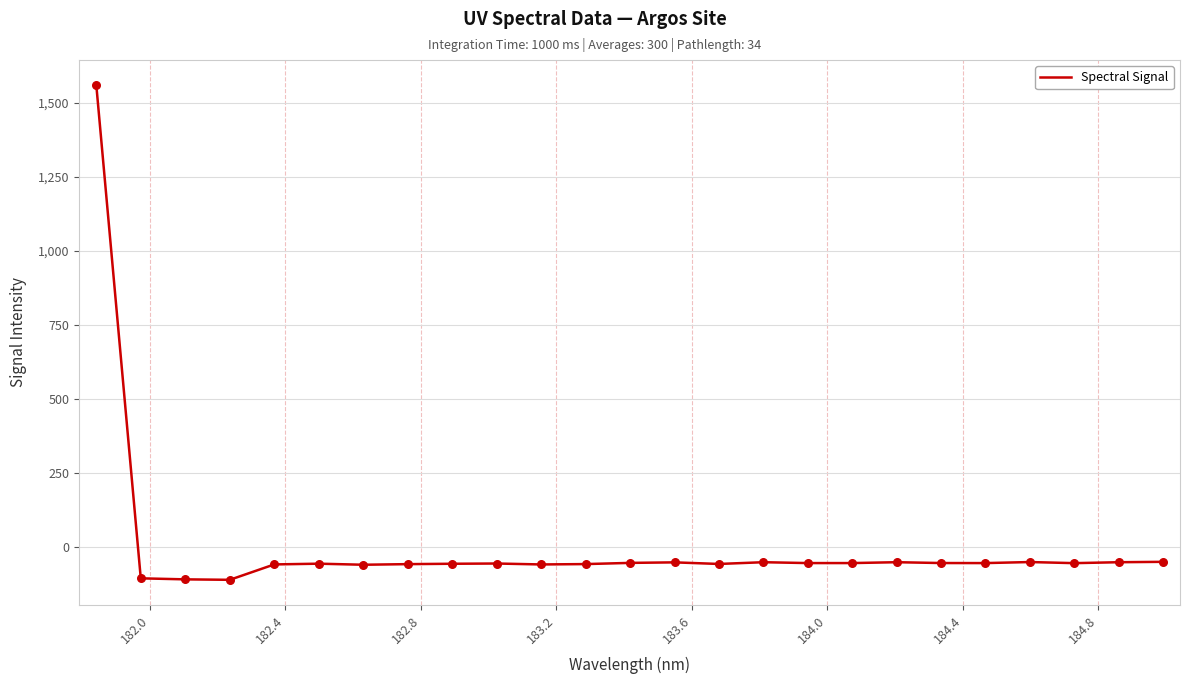

What is the smallest value displayed?

-109.8